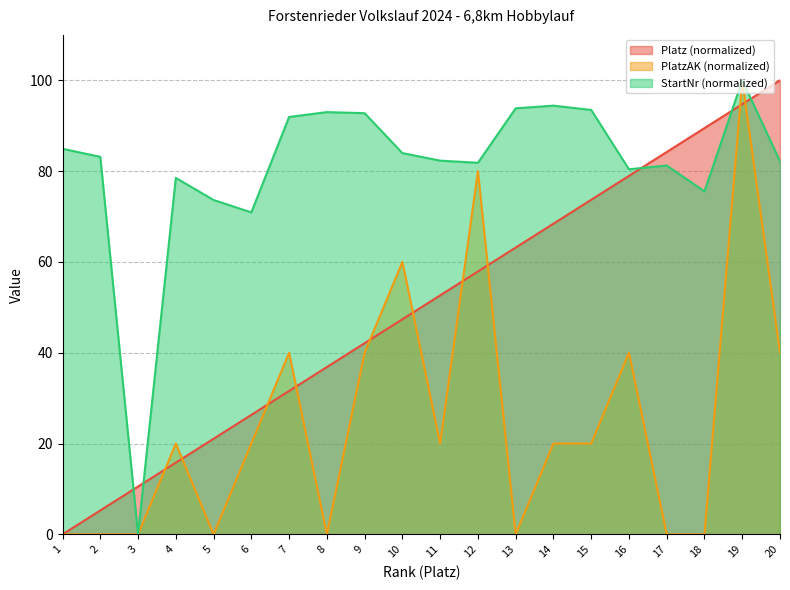

List the series in order of their overall mean, lowest first.

PlatzAK (normalized), Platz (normalized), StartNr (normalized)